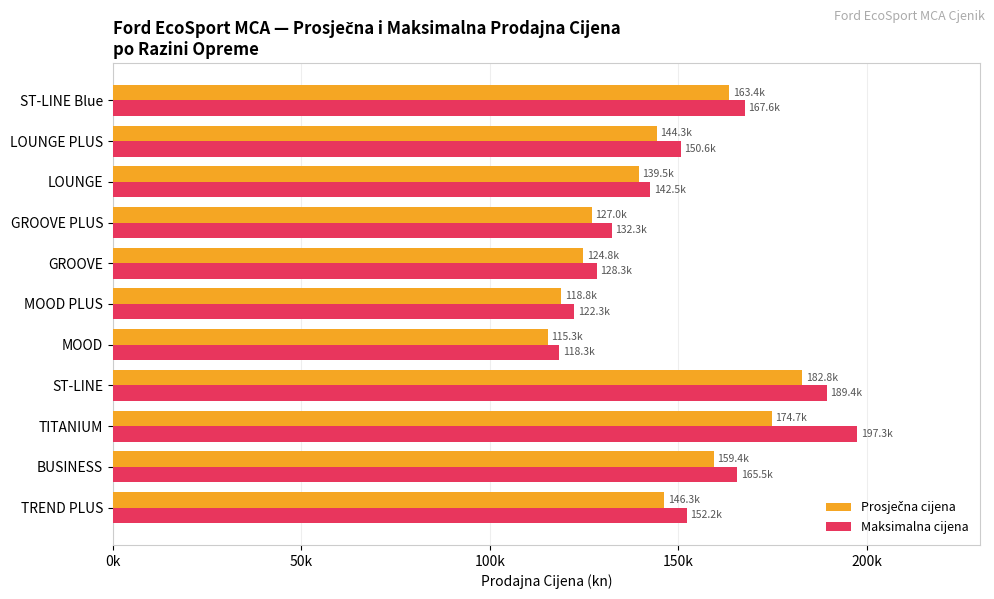

What is the average value of the Maksimalna cijena series?

151485.4